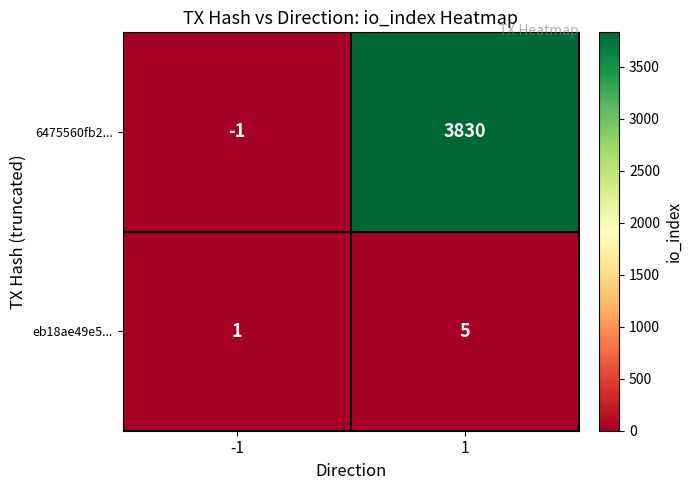

Which series has the widest spread of values?

6475560fb2...